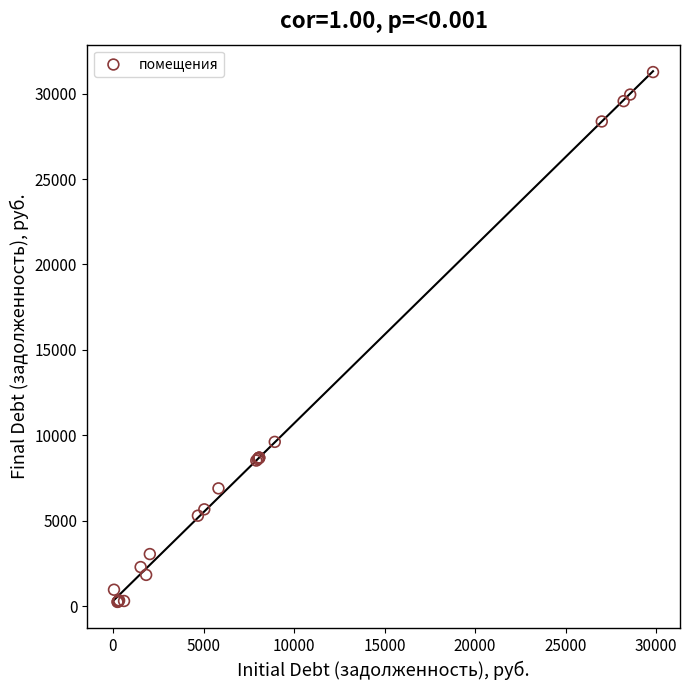

What Y value in the scatter plot is closest to 15755?

9617.6